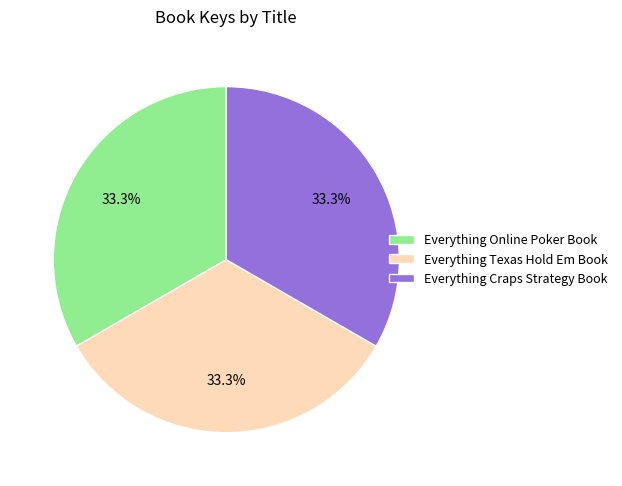

Is it true that Everything Texas Hold Em Book is 33% of the pie?

True